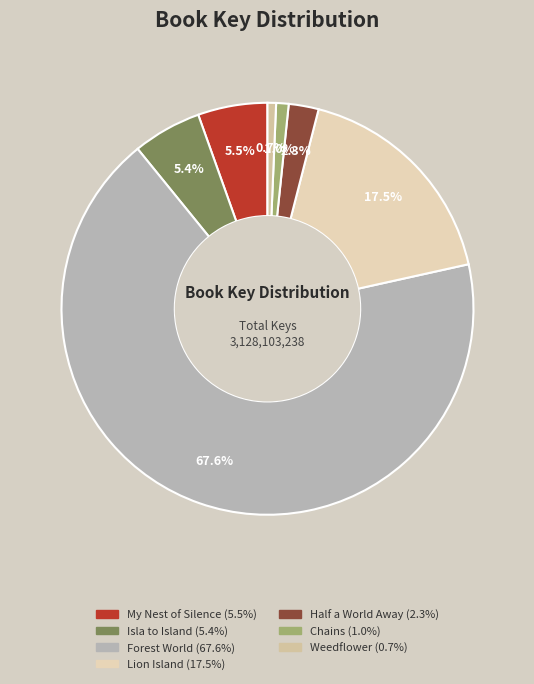

To the nearest percent, what percentage of the pie is Isla to Island?

5%